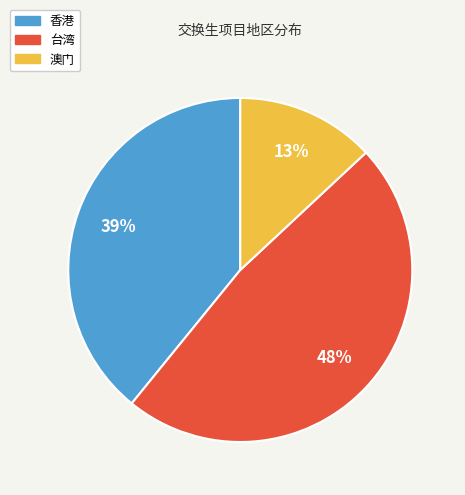

True or false: 台湾 accounts for 59% of the total.

False